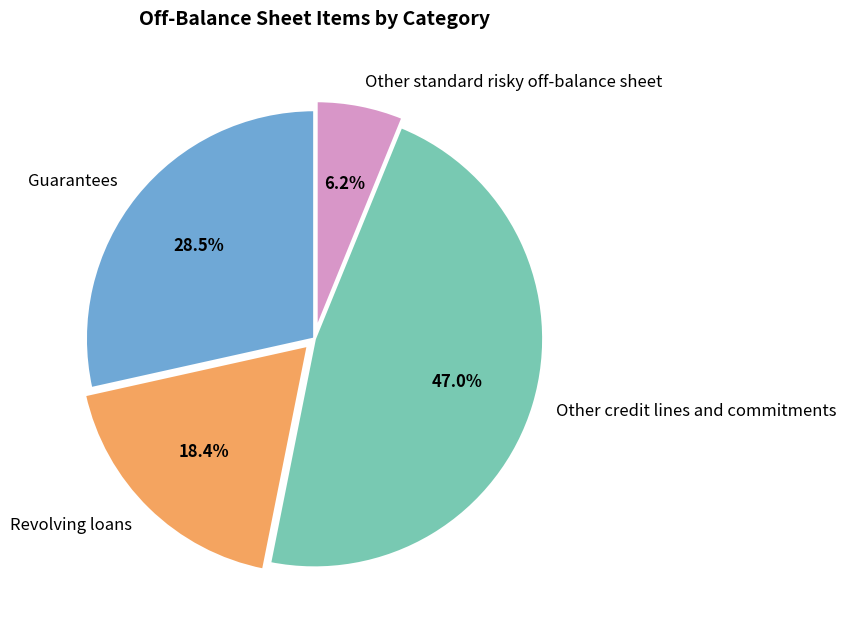

Rank the categories by value from lowest to highest.

Other standard risky off-balance sheet, Revolving loans, Guarantees, Other credit lines and commitments